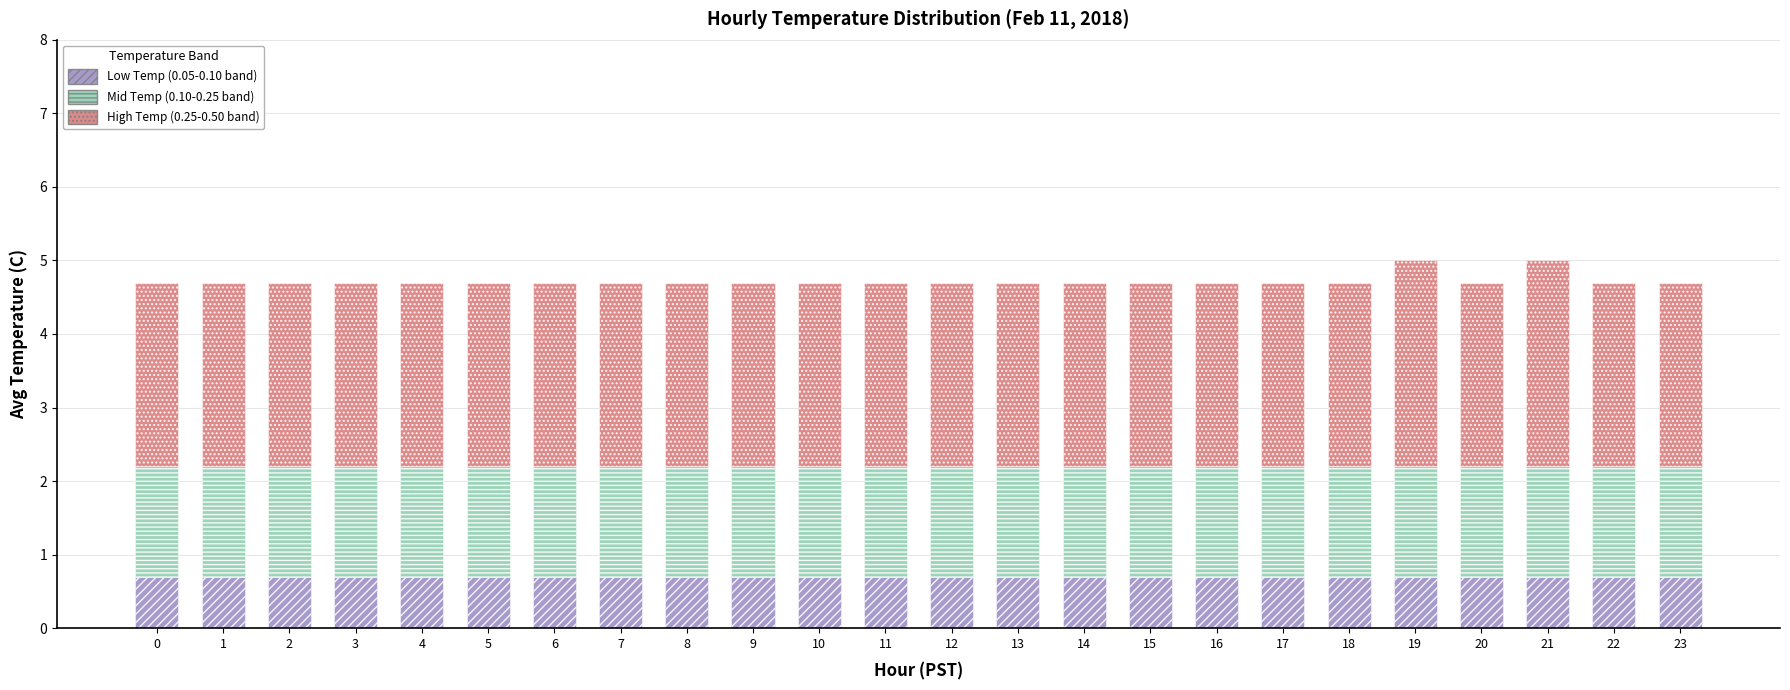

What is the total value across all series at 13?

4.7